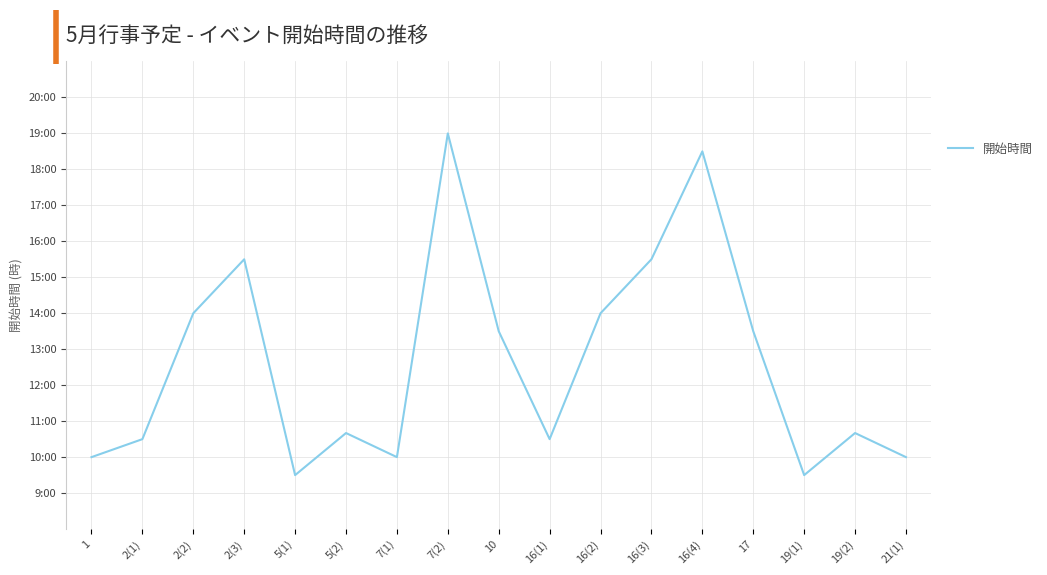

What is the smallest value displayed?

9.5